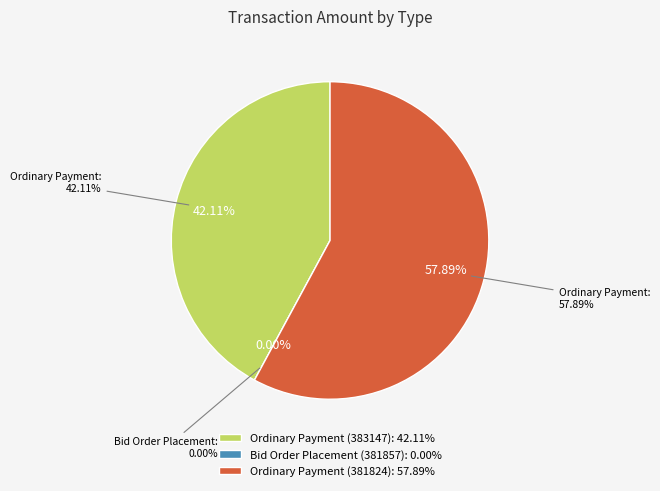

Between Ordinary Payment (383147) and Ordinary Payment (381824), which is larger?

Ordinary Payment (381824)